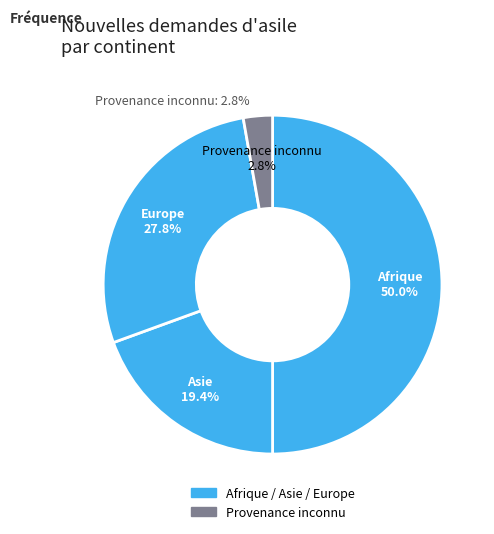

What is the largest slice in the pie chart?

Afrique